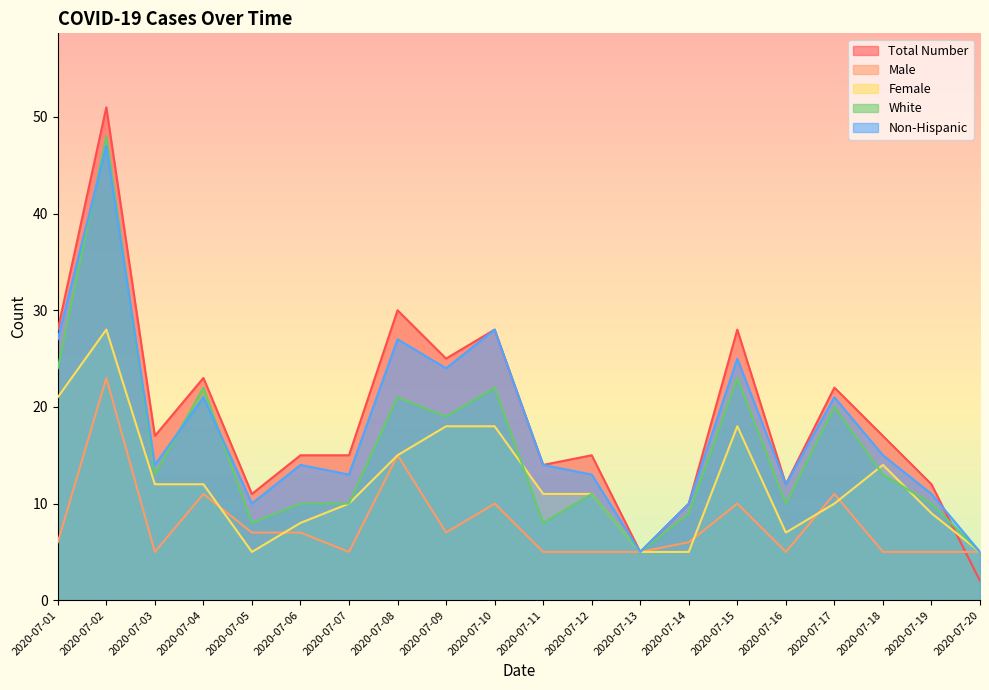

List the labels in order of Non-Hispanic value, largest first.

2020-07-02, 2020-07-10, 2020-07-01, 2020-07-08, 2020-07-15, 2020-07-09, 2020-07-04, 2020-07-17, 2020-07-18, 2020-07-03, 2020-07-06, 2020-07-11, 2020-07-07, 2020-07-12, 2020-07-16, 2020-07-19, 2020-07-05, 2020-07-14, 2020-07-13, 2020-07-20